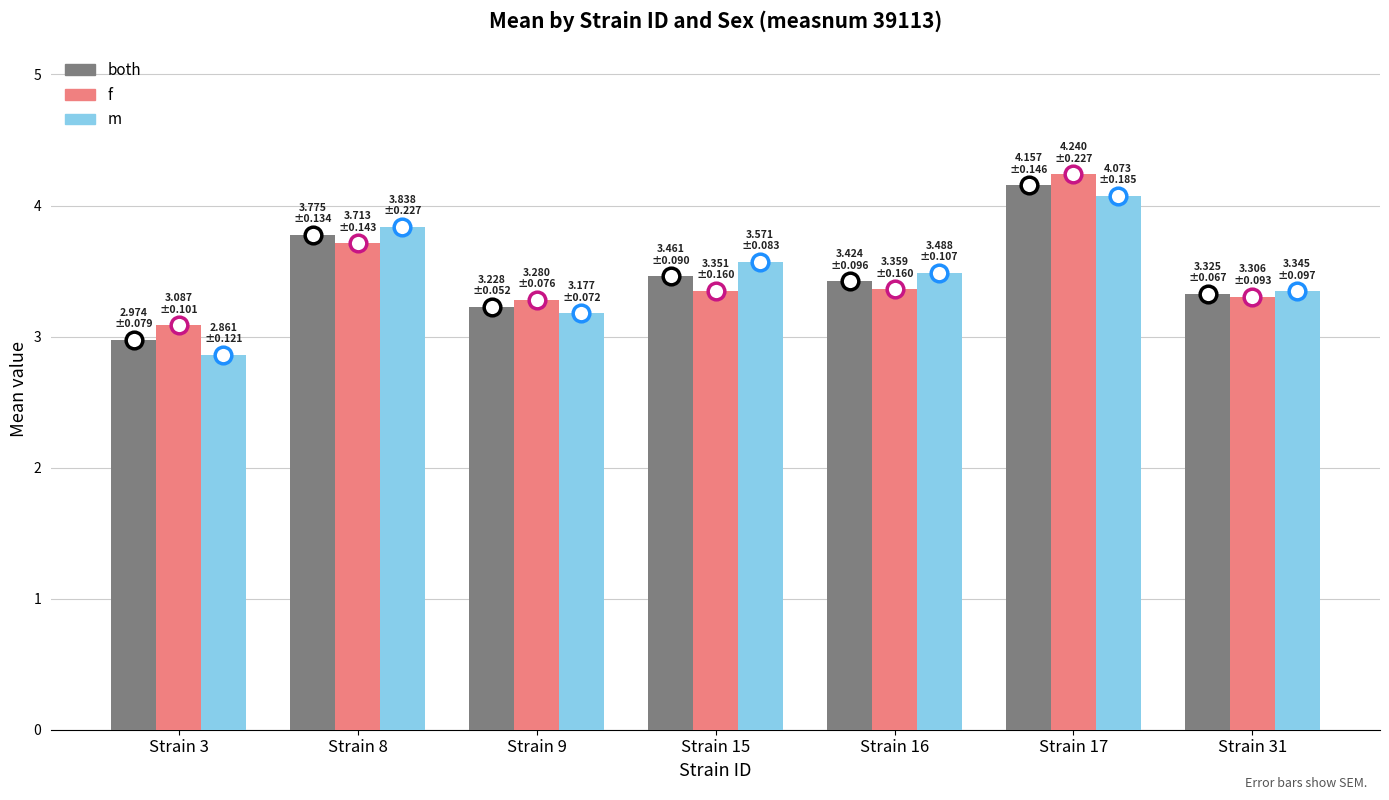

Reading left to right, what are all the values shown in this chart?

both: Strain 3=3.0	Strain 8=3.8	Strain 9=3.2	Strain 15=3.5	Strain 16=3.4	Strain 17=4.2	Strain 31=3.3
f: Strain 3=3.1	Strain 8=3.7	Strain 9=3.3	Strain 15=3.4	Strain 16=3.4	Strain 17=4.2	Strain 31=3.3
m: Strain 3=2.9	Strain 8=3.8	Strain 9=3.2	Strain 15=3.6	Strain 16=3.5	Strain 17=4.1	Strain 31=3.3